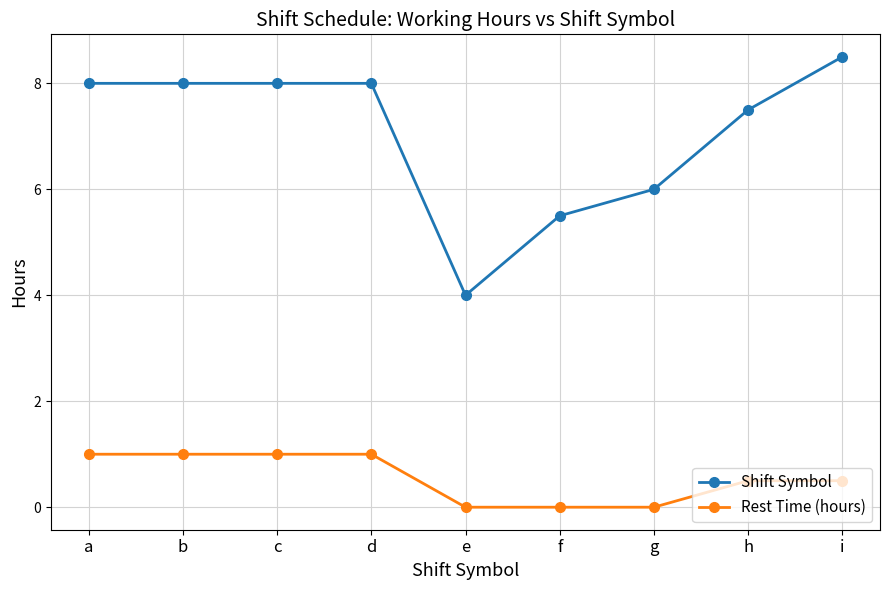

The Shift Symbol series shows 6.0 at g. True or false?

True